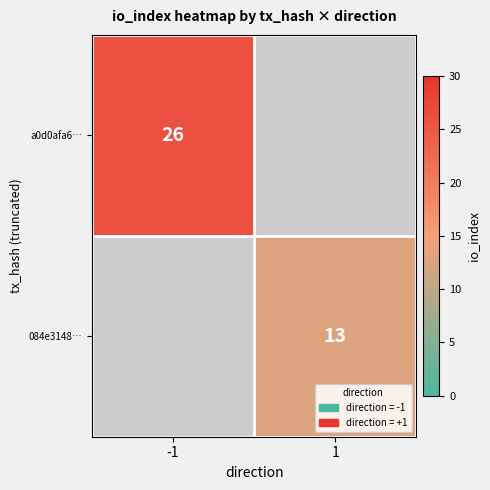

The 084e3148… series shows 13 at 1. True or false?

True